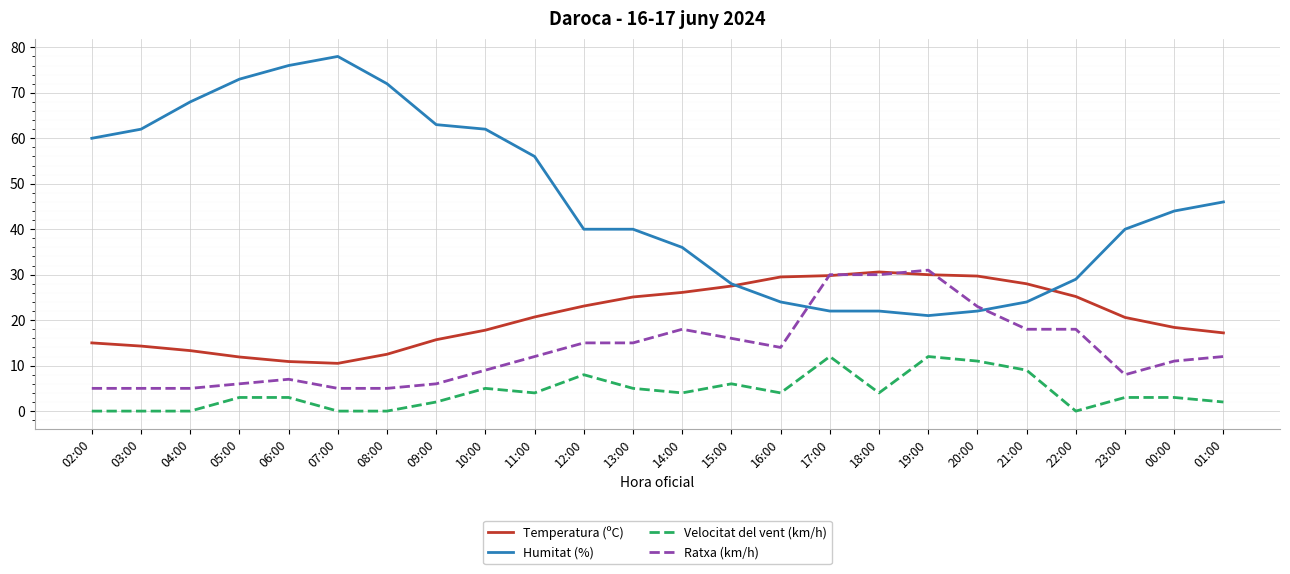

Which series has the widest spread of values?

Humitat (%)